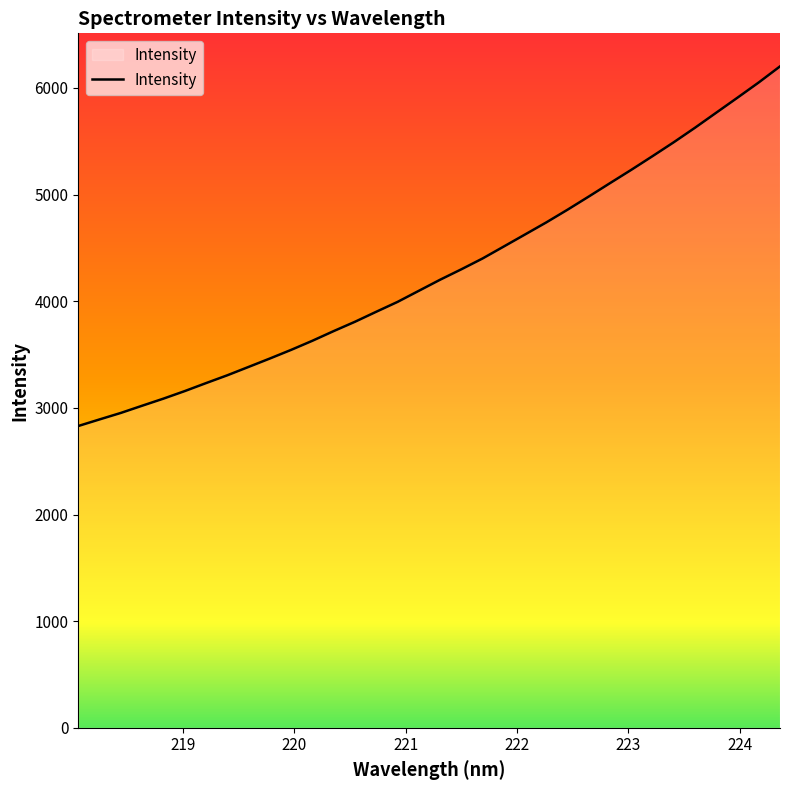

Count the number of data series in this chart.

1